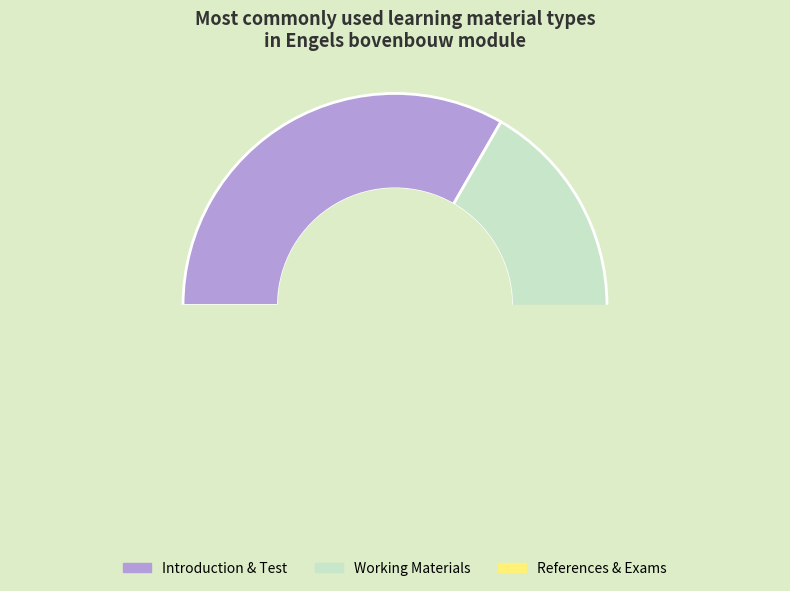

Is Useful Links the majority of the pie?

No